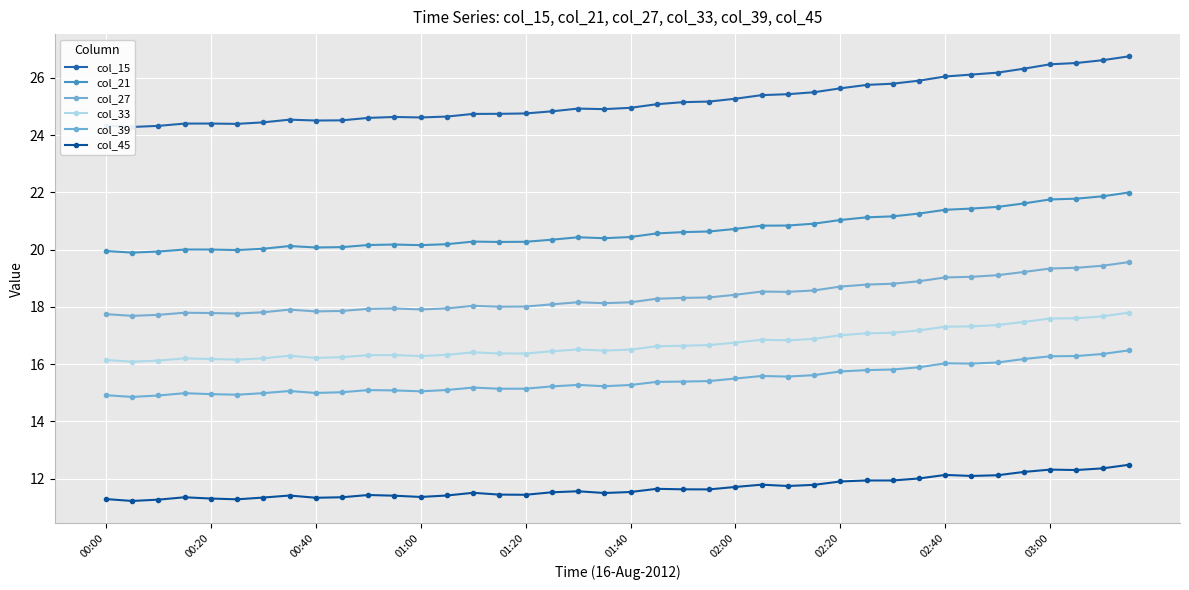

What is the difference between the col_21 values at 00:40 and 01:40?

0.4